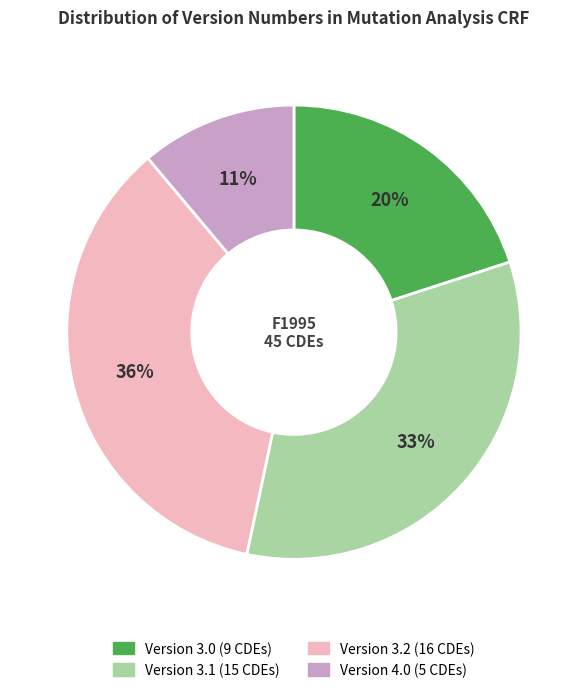

Is there any slice that represents more than half of the pie?

No